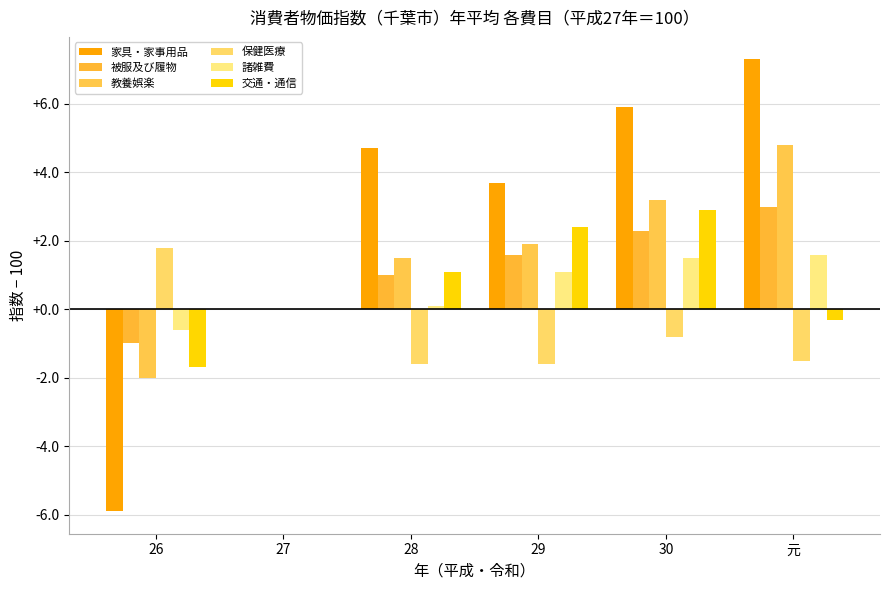

Reading left to right, extract all data points from this chart.

家具・家事用品: -5.9	0.0	4.7	3.7	5.9	7.3
被服及び履物: -1.0	0.0	1.0	1.6	2.3	3.0
教養娯楽: -2.0	0.0	1.5	1.9	3.2	4.8
保健医療: 1.8	0.0	-1.6	-1.6	-0.8	-1.5
諸雑費: -0.6	0.0	0.1	1.1	1.5	1.6
交通・通信: -1.7	0.0	1.1	2.4	2.9	-0.3